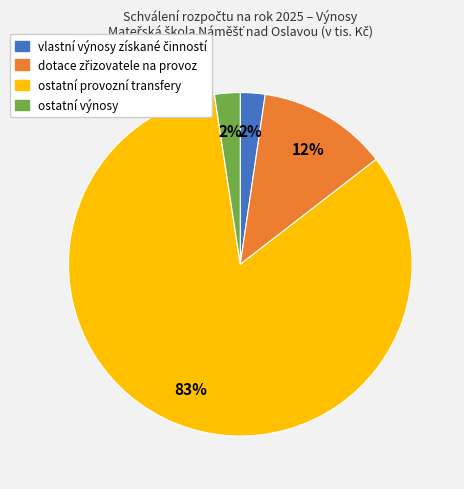

The ostatní výnosy slice represents 15% of the pie. True or false?

False